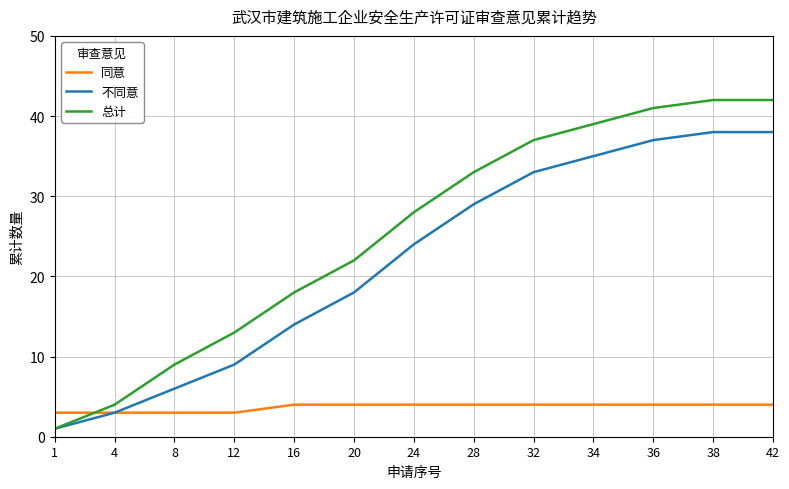

How many lines are shown in the chart?

3